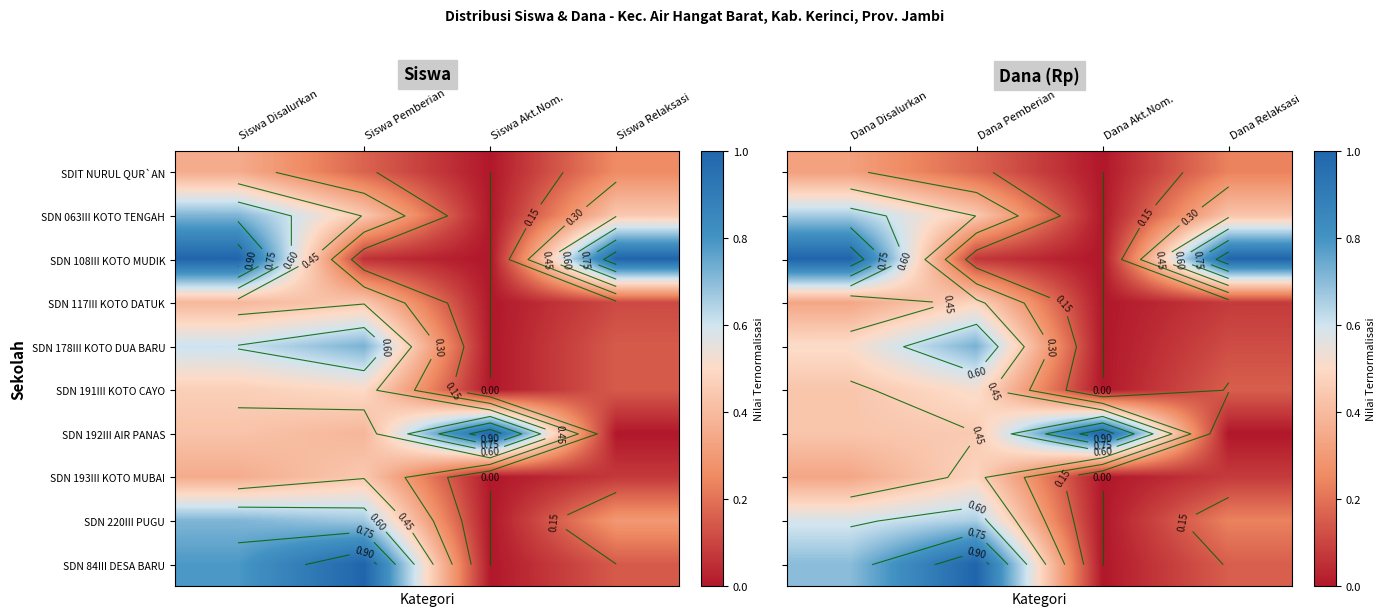

What is the difference between the SDIT NURUL QUR`AN values at Dana Relaksasi and Dana Disalurkan?

0.1